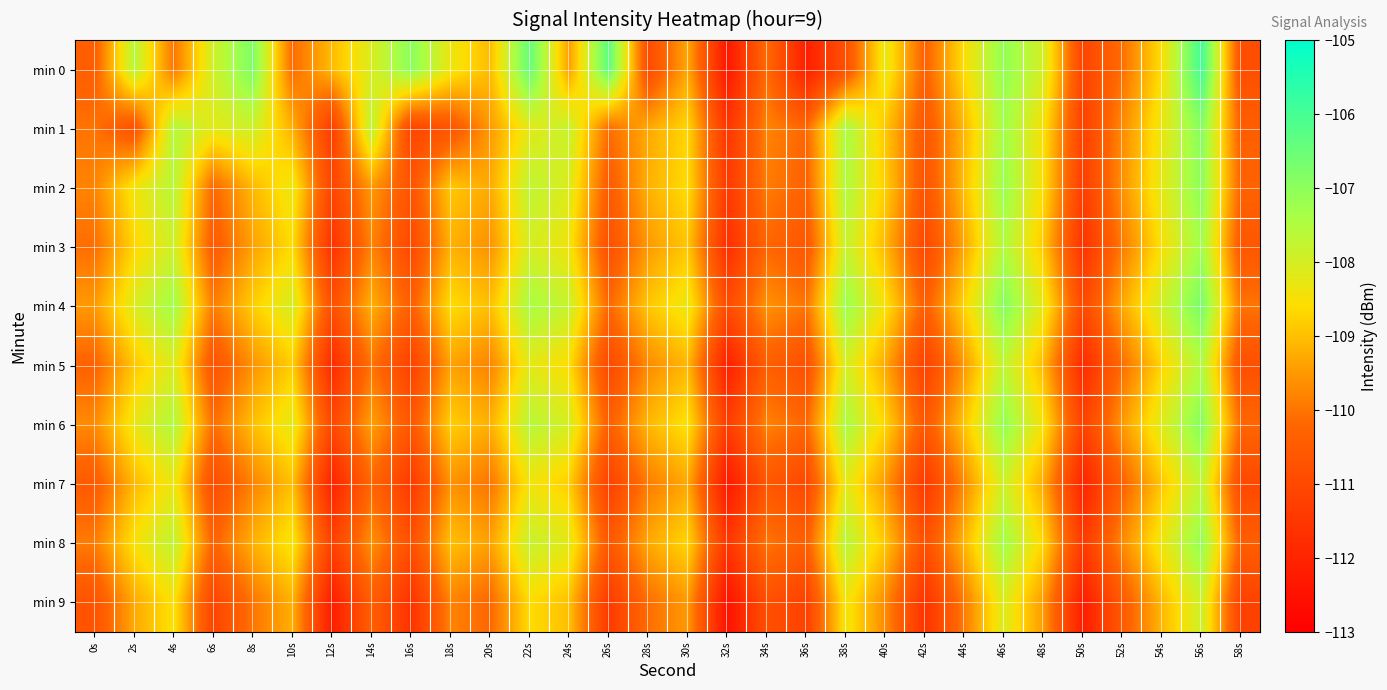

Which label corresponds to the smallest value in the chart?

32s